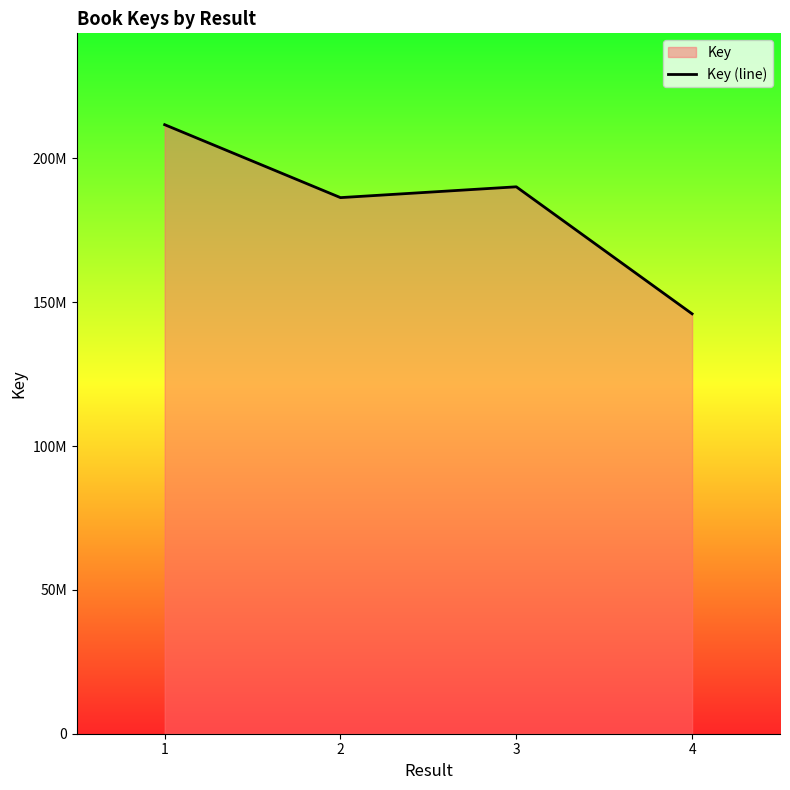

The value at 3 is 131633632. True or false?

False